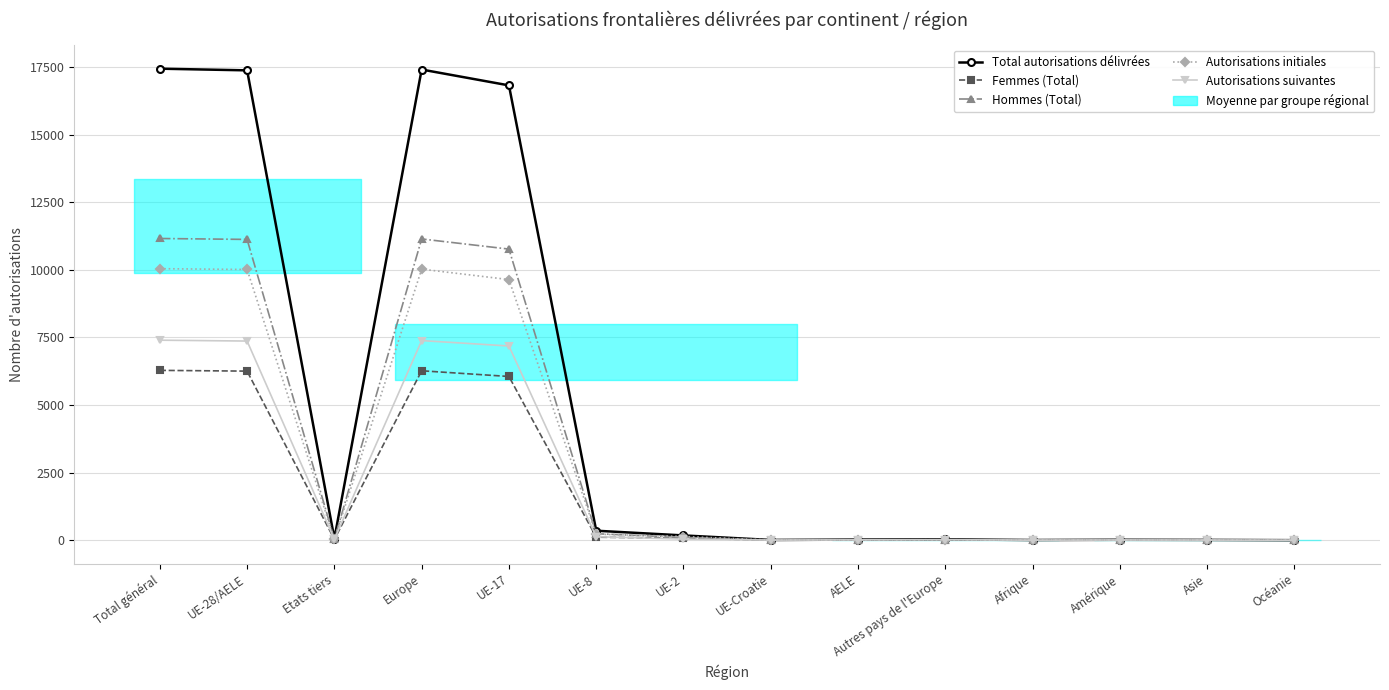

After their last crossing, which series has the higher values: Autorisations initiales or Hommes (Total)?

Autorisations initiales